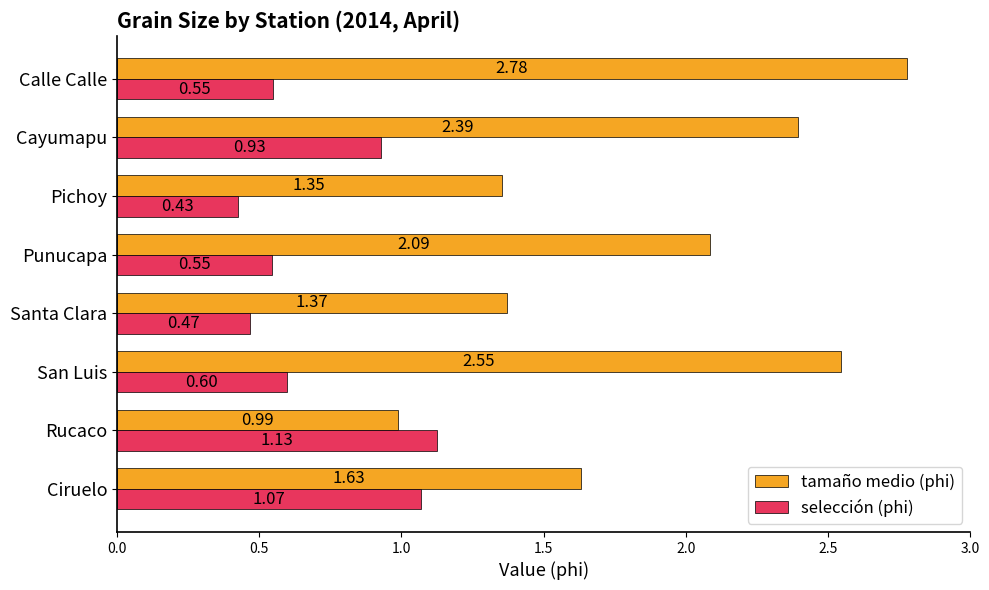

What is the difference between the second highest and minimum values in the selección (phi) series?

0.6